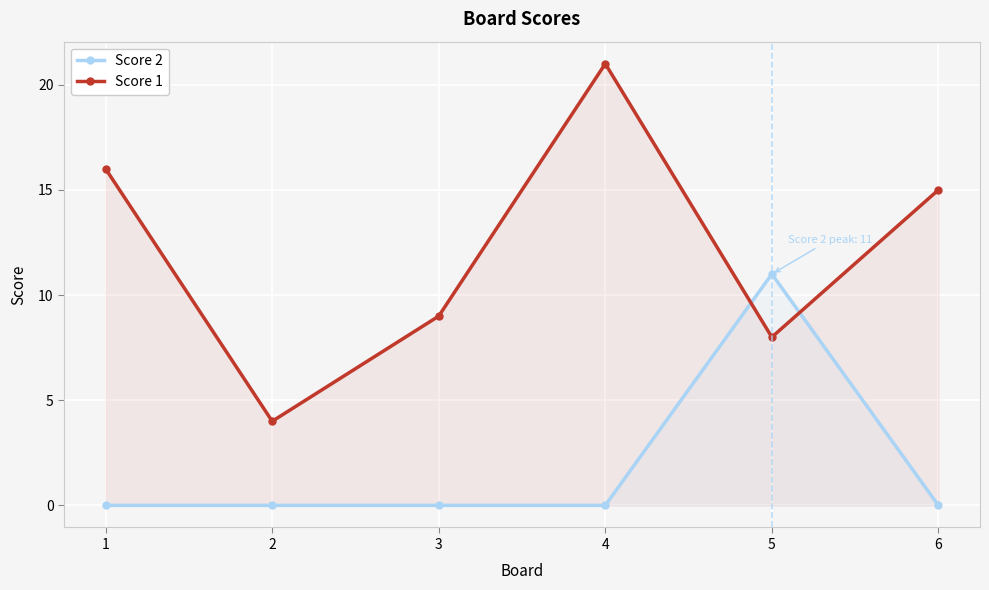

Where do Score 1 and Score 2 first cross each other?

4 and 5